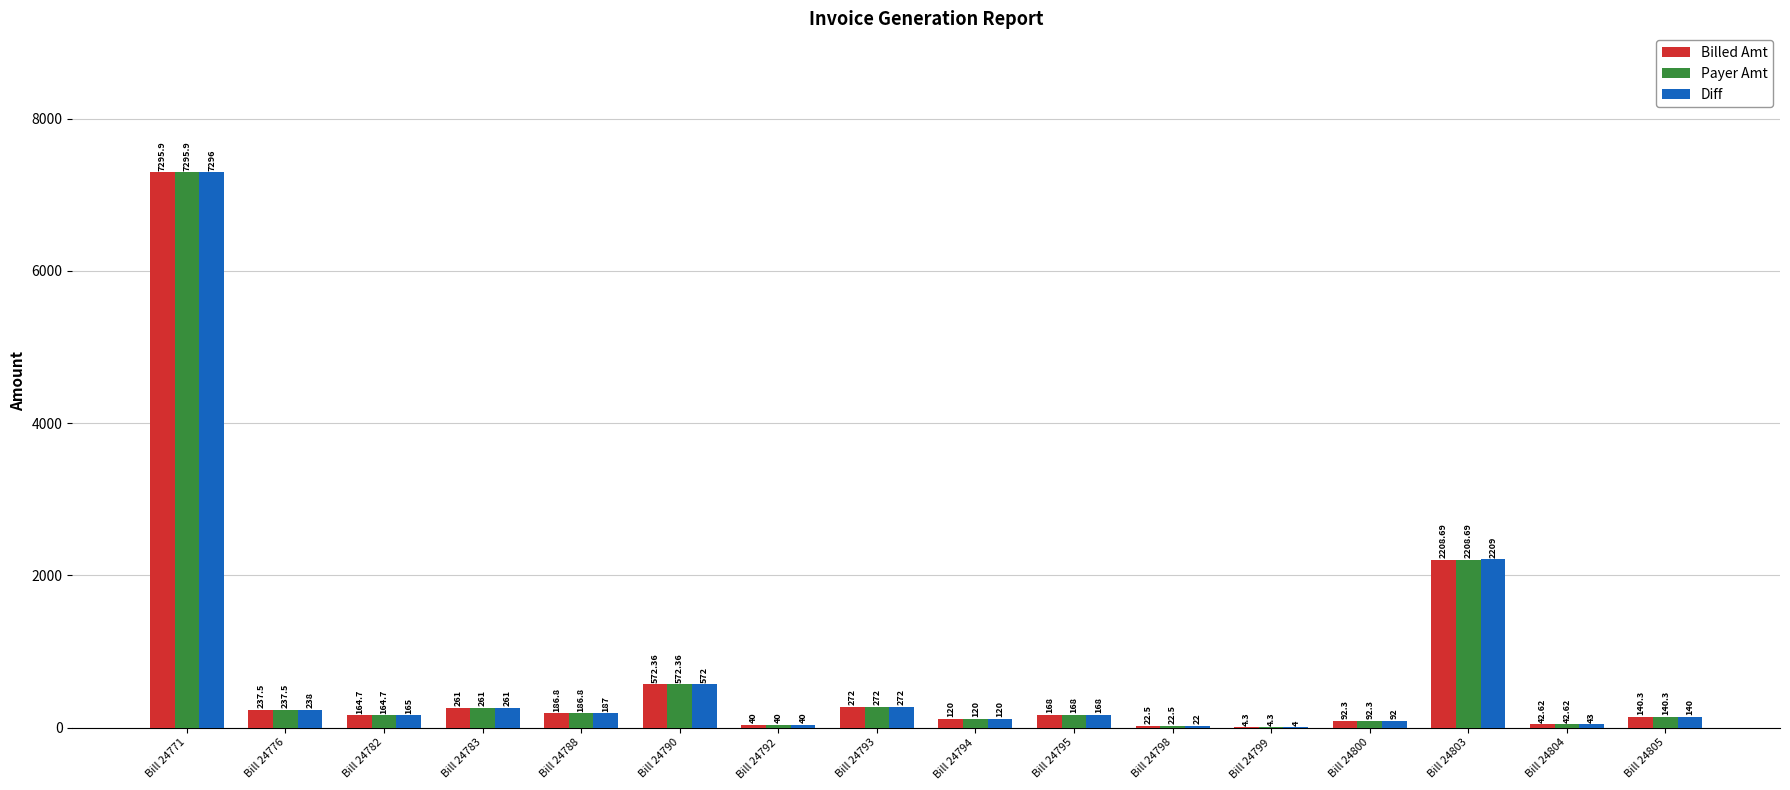

Between Bill 24782 and Bill 24799, which series saw the biggest shift?

Diff